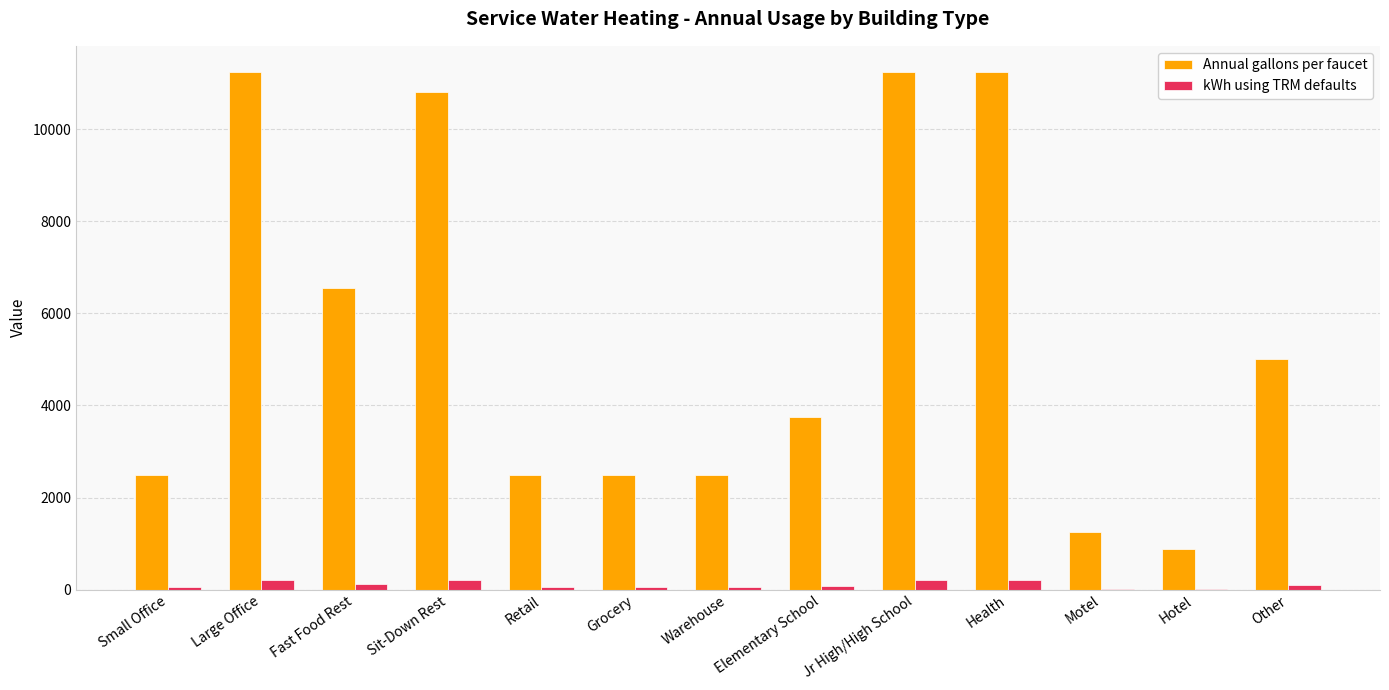

Is the value of kWh using TRM defaults at Retail greater than the value of Annual gallons per faucet at Hotel?

No